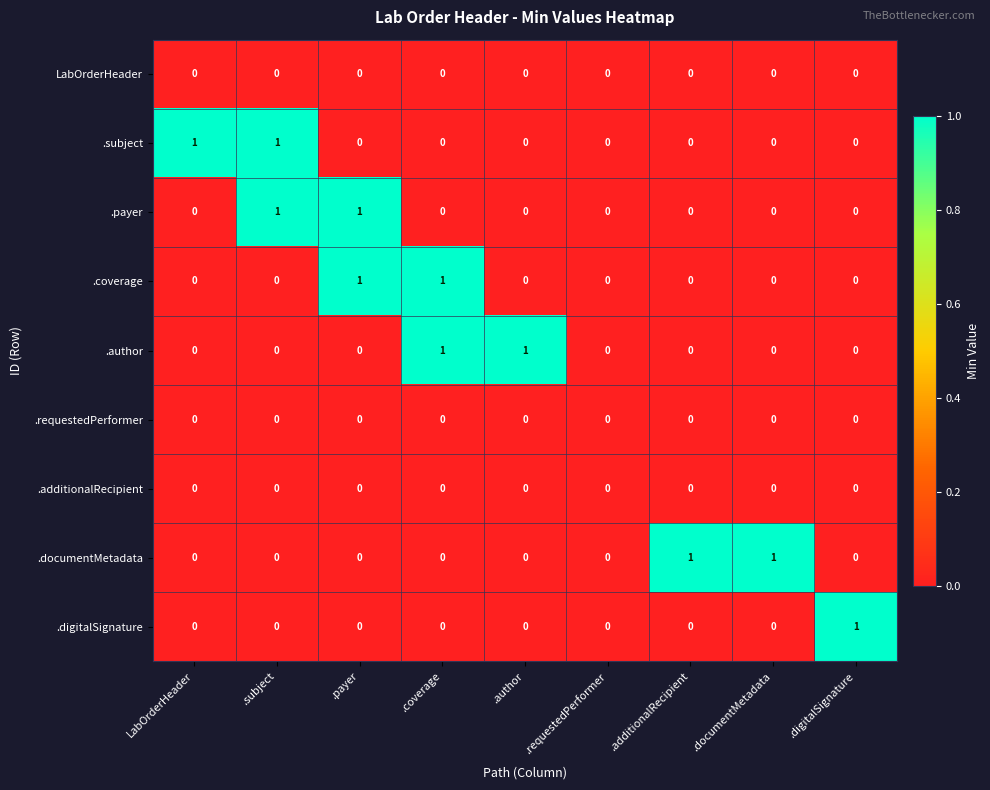

How many values in .payer are above zero?

2